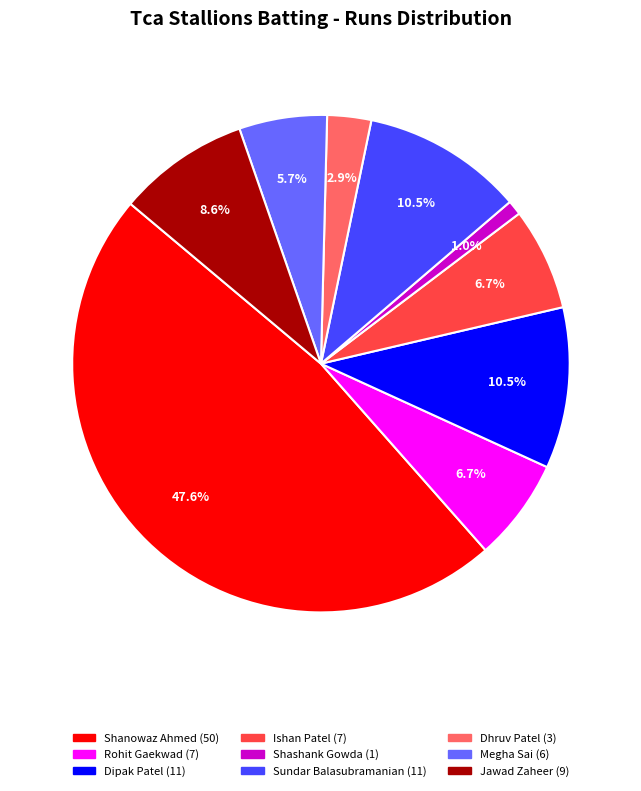

Does any single category account for the majority?

No